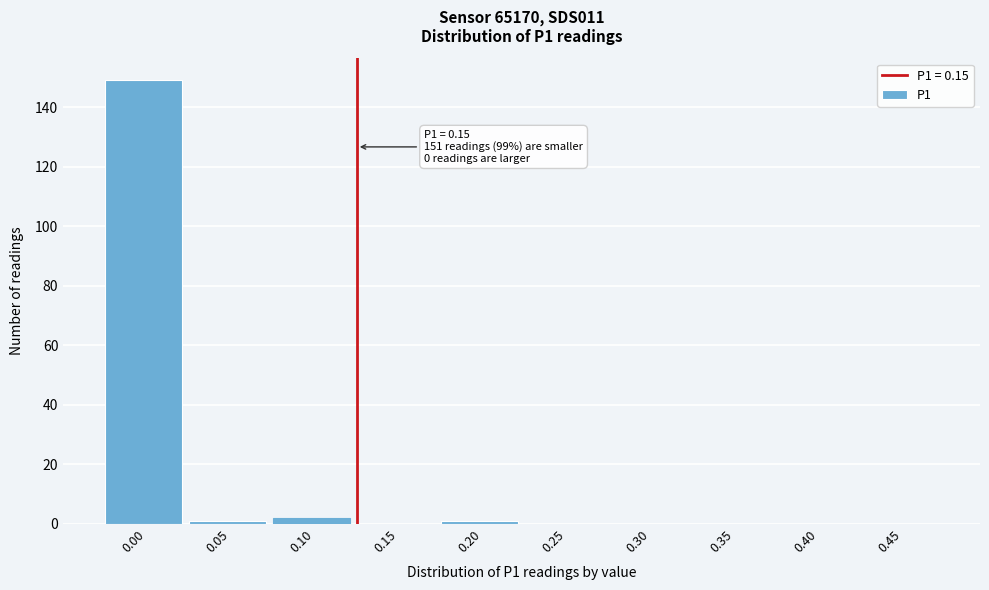

Reading left to right, extract all data points from this chart.

0.00=149	0.05=1	0.10=2	0.15=0	0.20=1	0.25=0	0.30=0	0.35=0	0.40=0	0.45=0